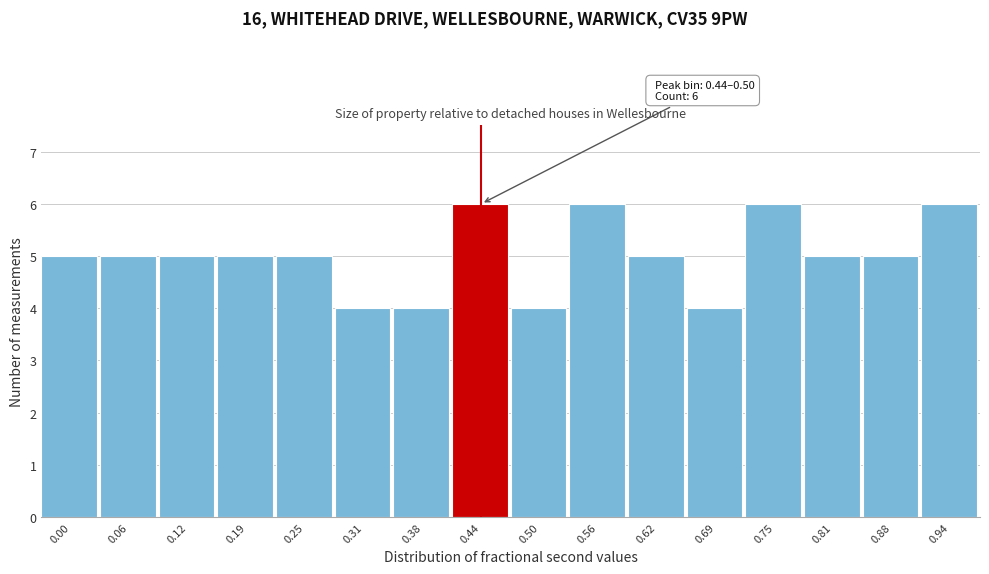

Reading right to left, list all the values displayed in this chart.

6	5	5	6	4	5	6	4	6	4	4	5	5	5	5	5